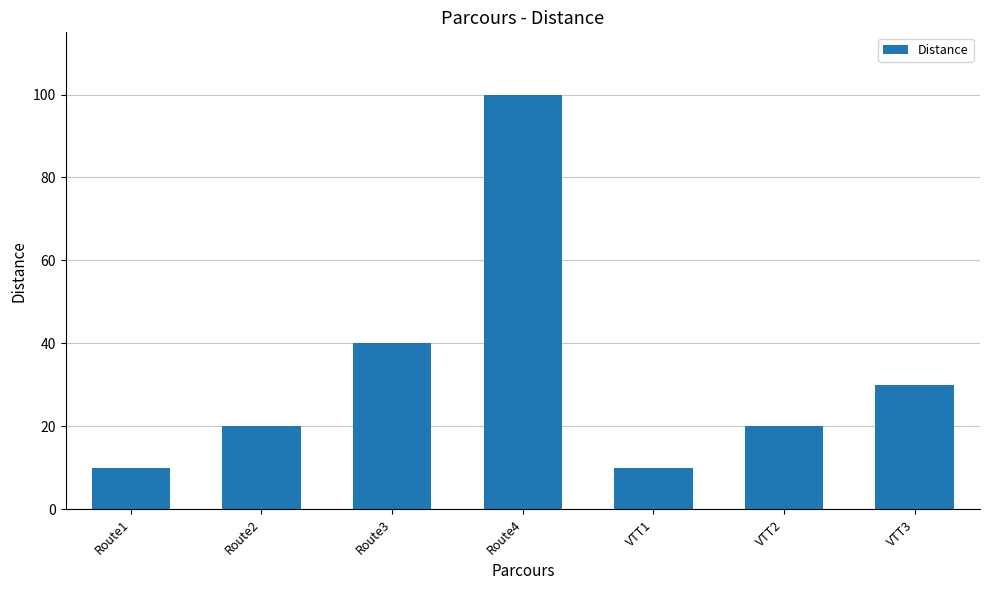

What is the difference between the maximum and second lowest values?

90